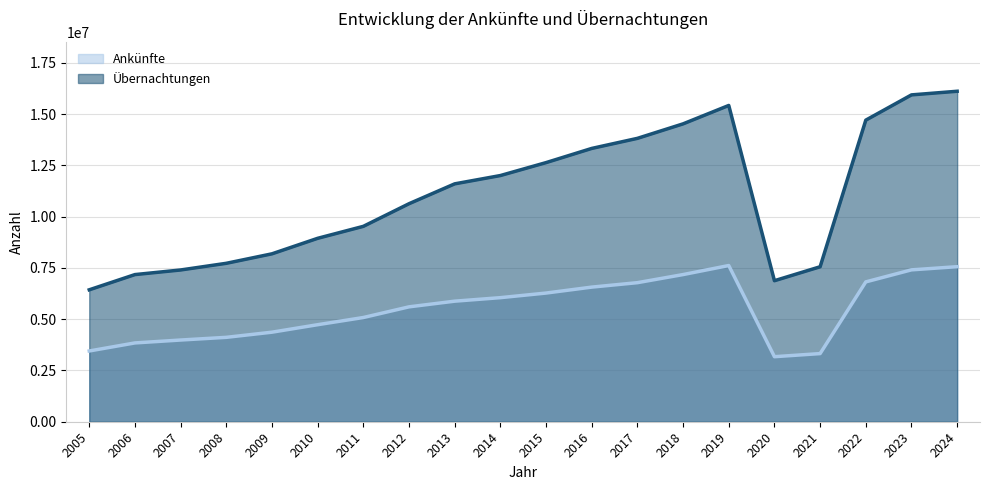

What is the value of the Übernachtungen point at the 16th from the left?

6878613